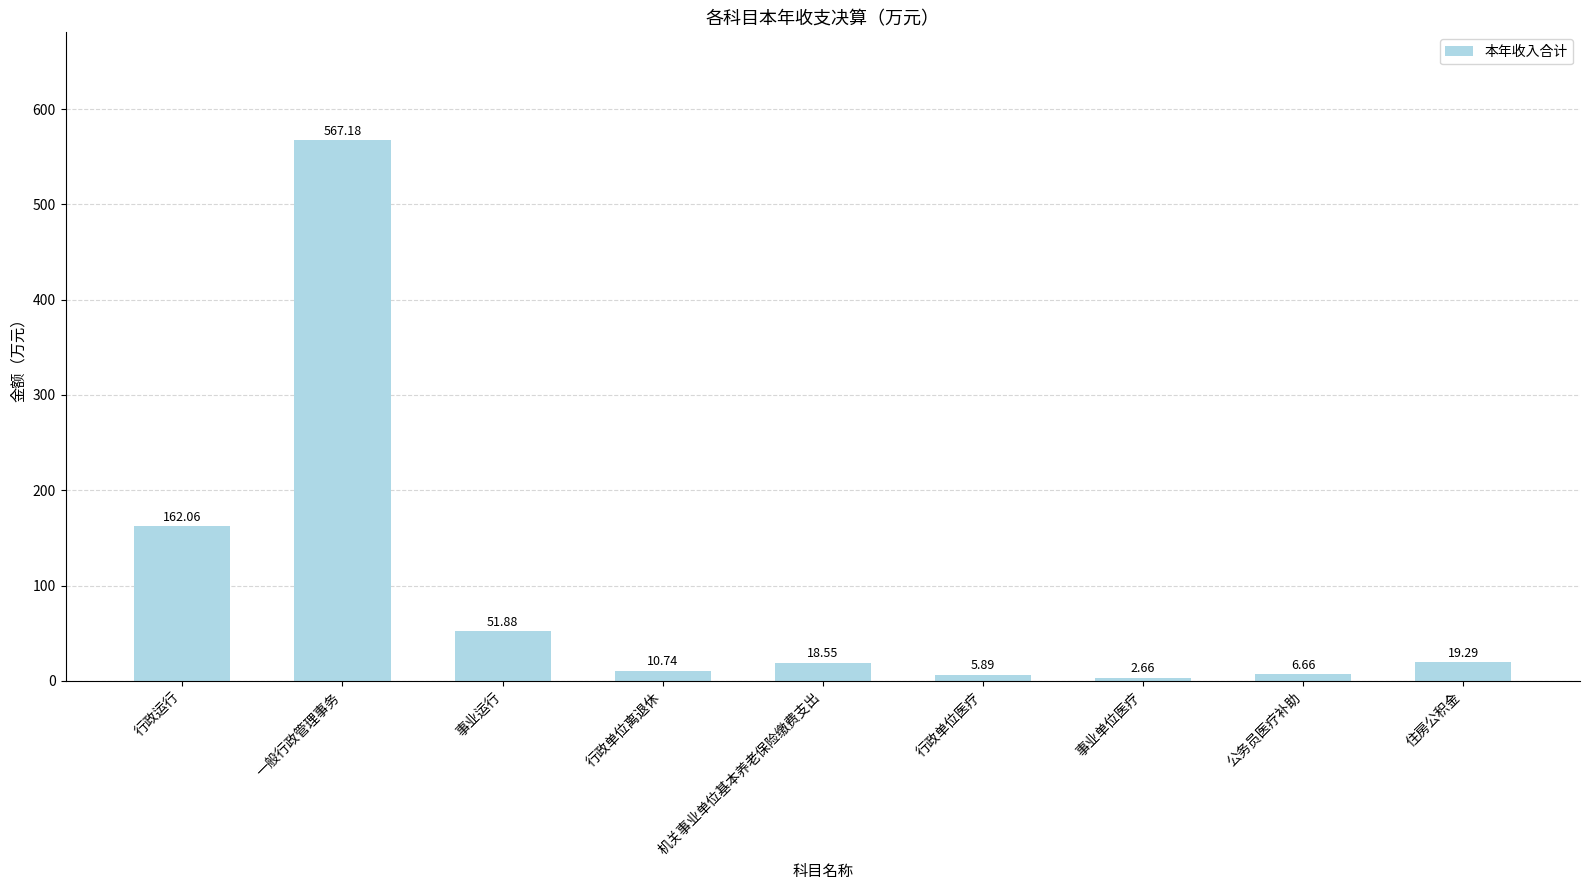

What is the sum of all values?

844.9